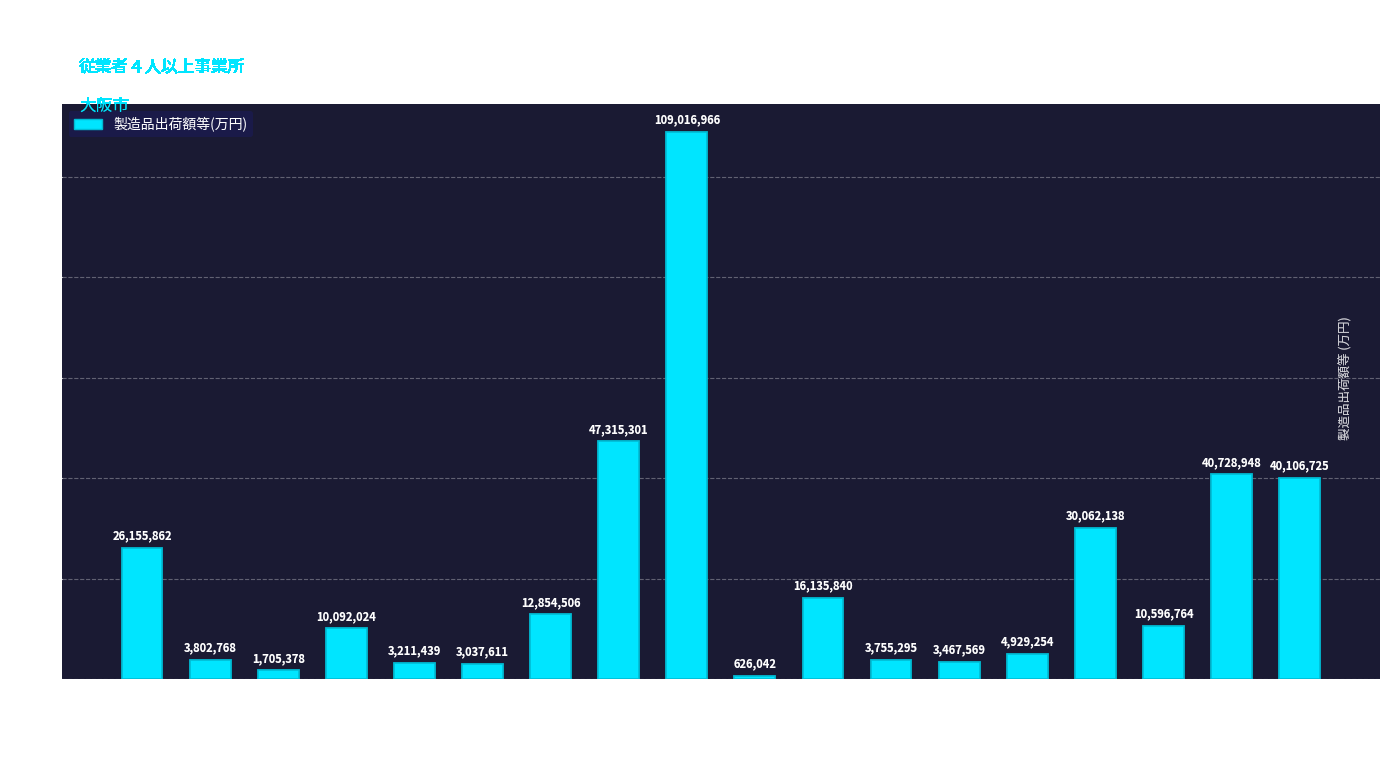

The chart shows a value of 47315301 at 印刷. True or false?

True